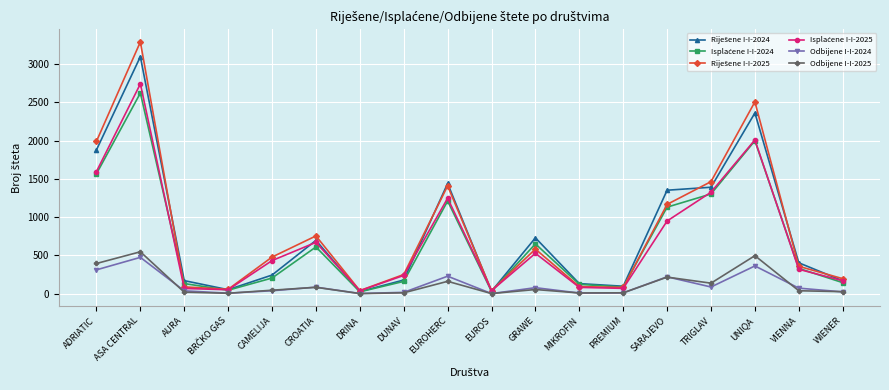

What is the value of the Odbijene I-I-2024 point at the 5th from the left?

39